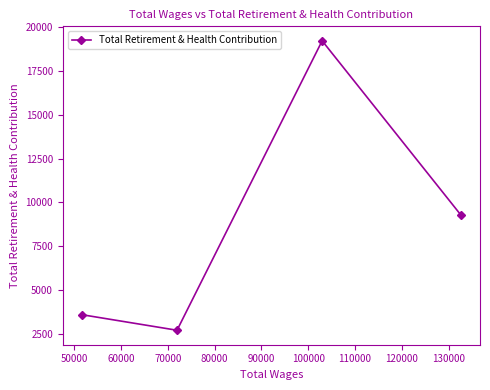

Reading left to right, extract all data points from this chart.

3614	2727	19203	9276